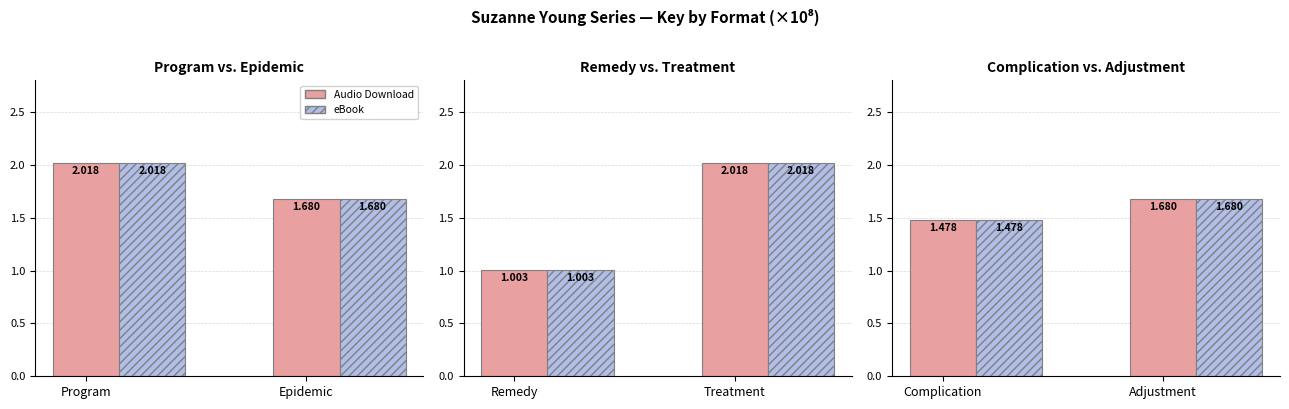

What is the label of the 1st bar from the left?

Complication